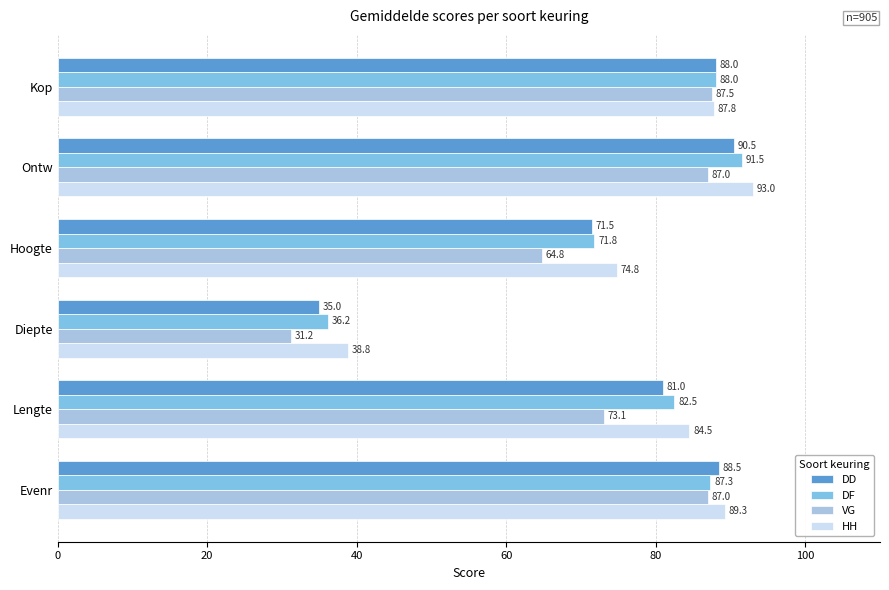

What are all the series names shown in the legend?

DD, DF, VG, HH